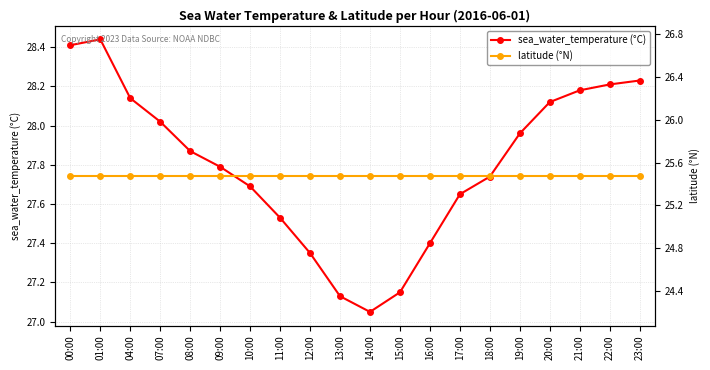

Reading left to right, list all the values displayed in this chart.

sea_water_temperature (°C): 28.4	28.4	28.1	28.0	27.9	27.8	27.7	27.5	27.4	27.1	27.1	27.1	27.4	27.6	27.7	28.0	28.1	28.2	28.2	28.2
latitude (°N): 25.5	25.5	25.5	25.5	25.5	25.5	25.5	25.5	25.5	25.5	25.5	25.5	25.5	25.5	25.5	25.5	25.5	25.5	25.5	25.5